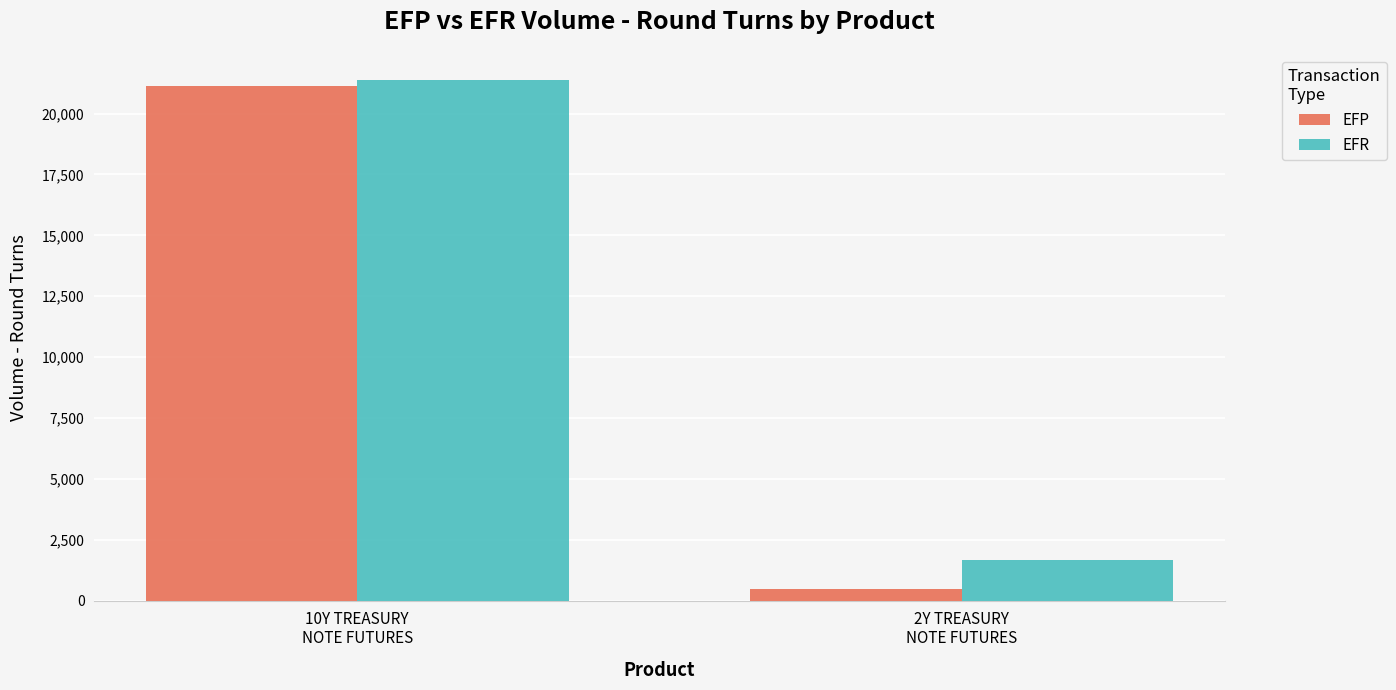

Count the EFR values in the range 1680 to 21375.

2